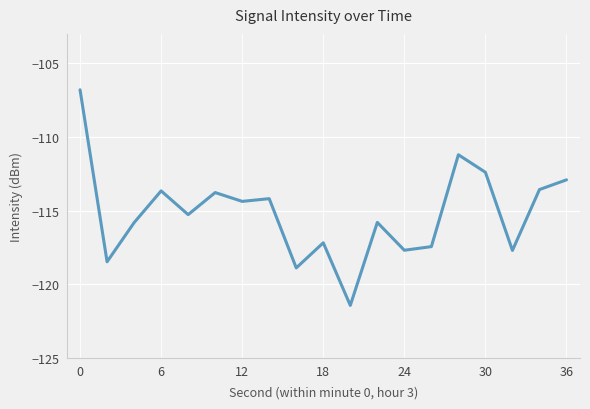

What is the difference between the maximum and minimum values?

14.6